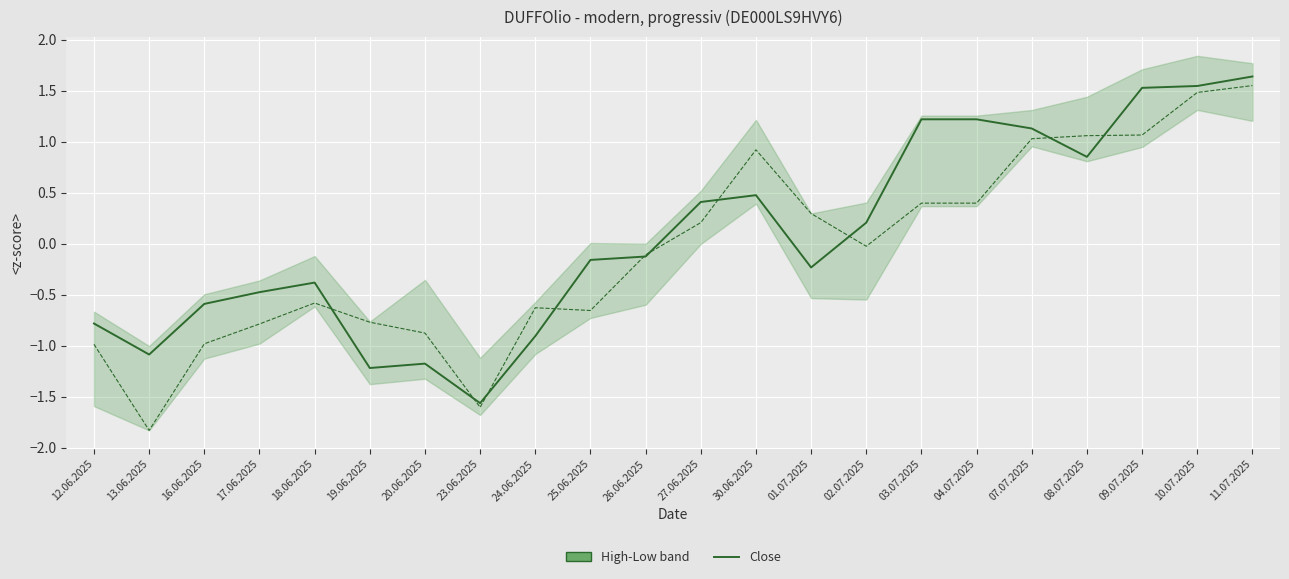

What position from the right is 17.06.2025?

19